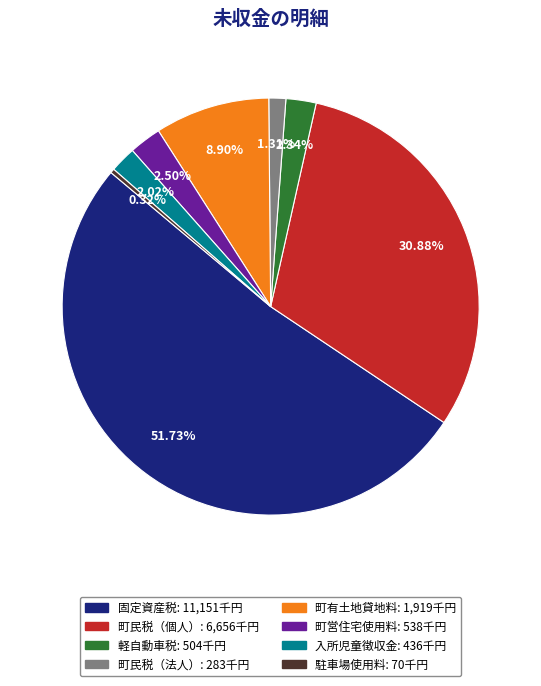

Is it true that 町有土地貸地料 is 16% of the pie?

False